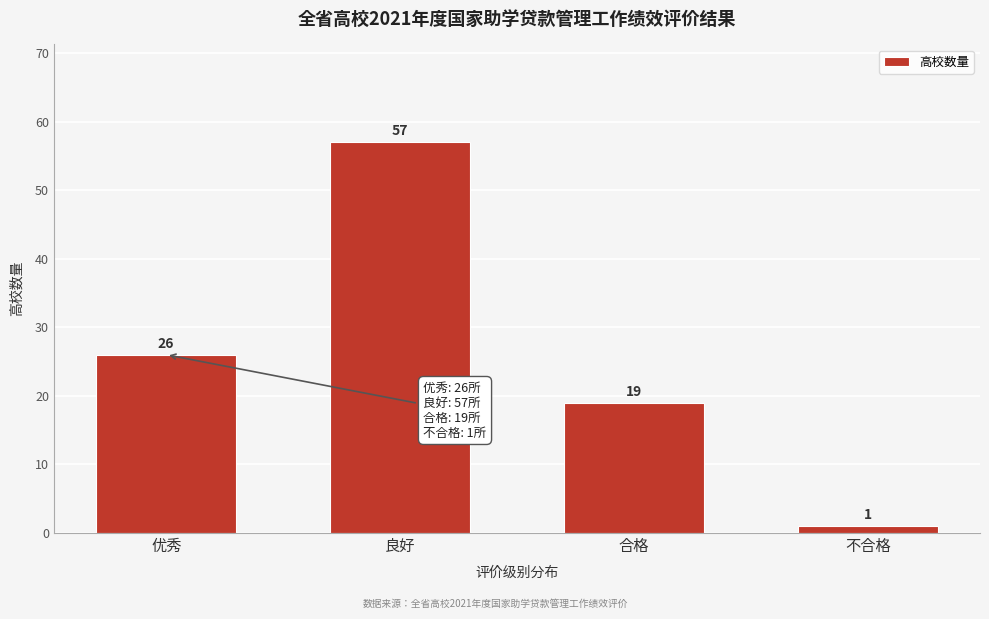

Reading left to right, extract all data points from this chart.

26	57	19	1